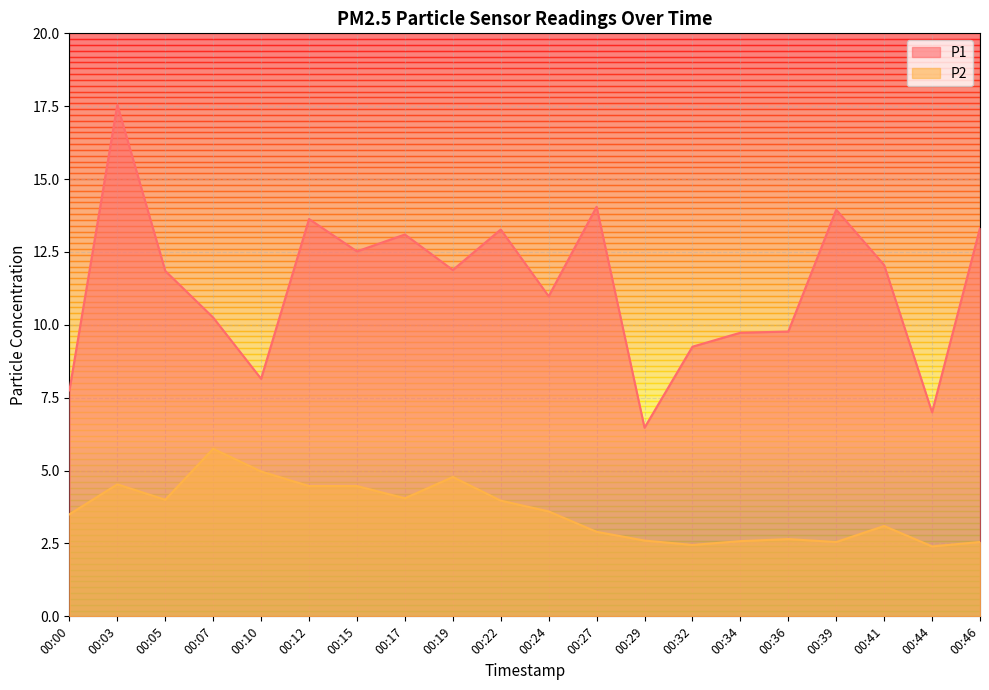

Which has a higher value, 00:36 or 00:07?

00:07